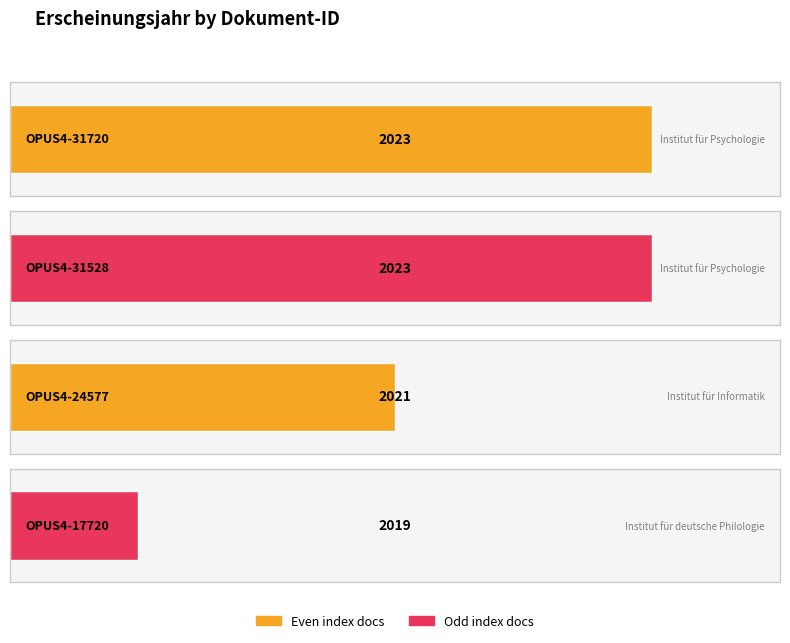

At which category does the chart reach its minimum across all series?

OPUS4-17720